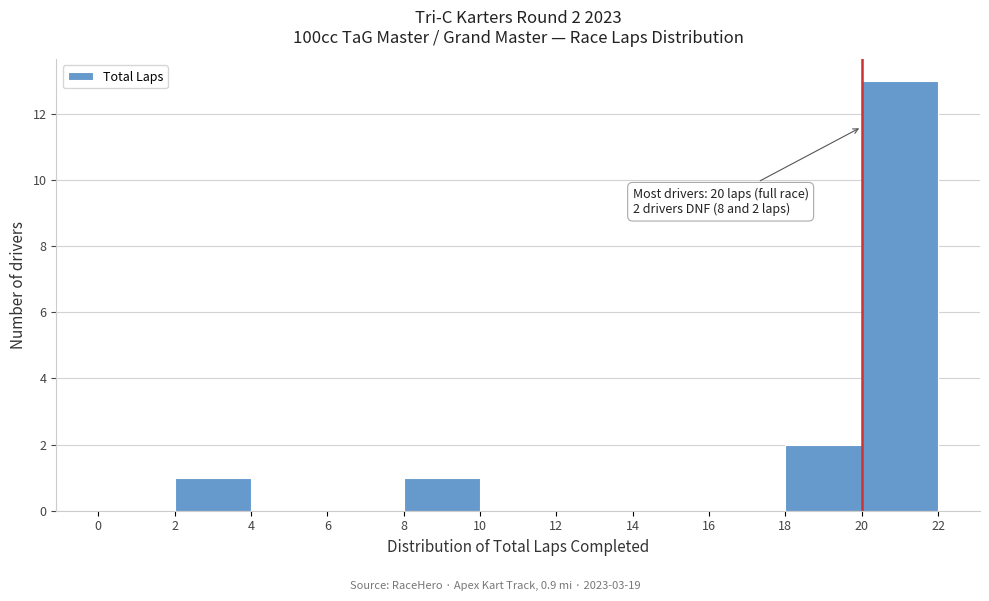

Over which range of the x-axis is the bar tallest?

20 to 22